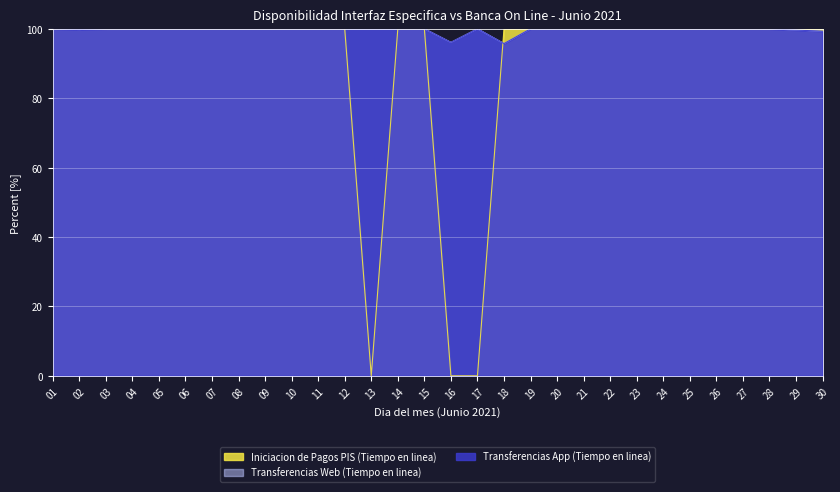

Between 30 and 26, which is larger?

30